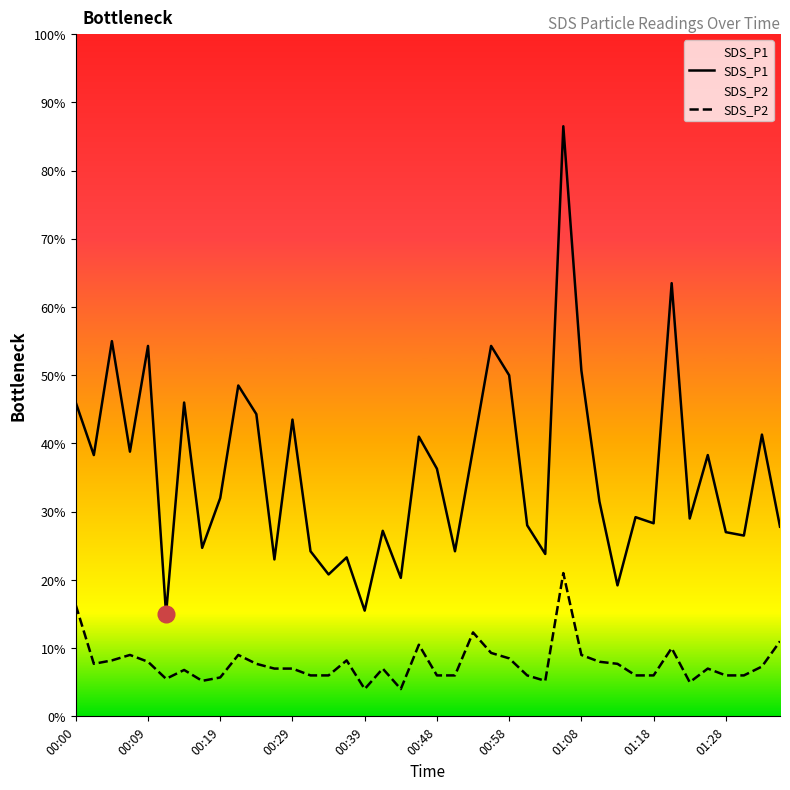

The value of SDS_P1 at 00:48 is 0.9. True or false?

False